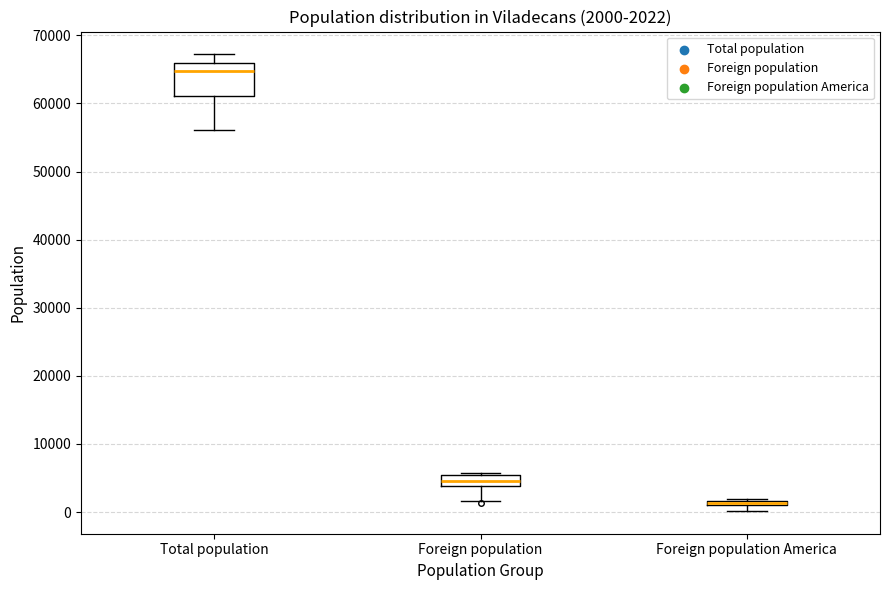

Which box's median line is the lowest?

Foreign population America